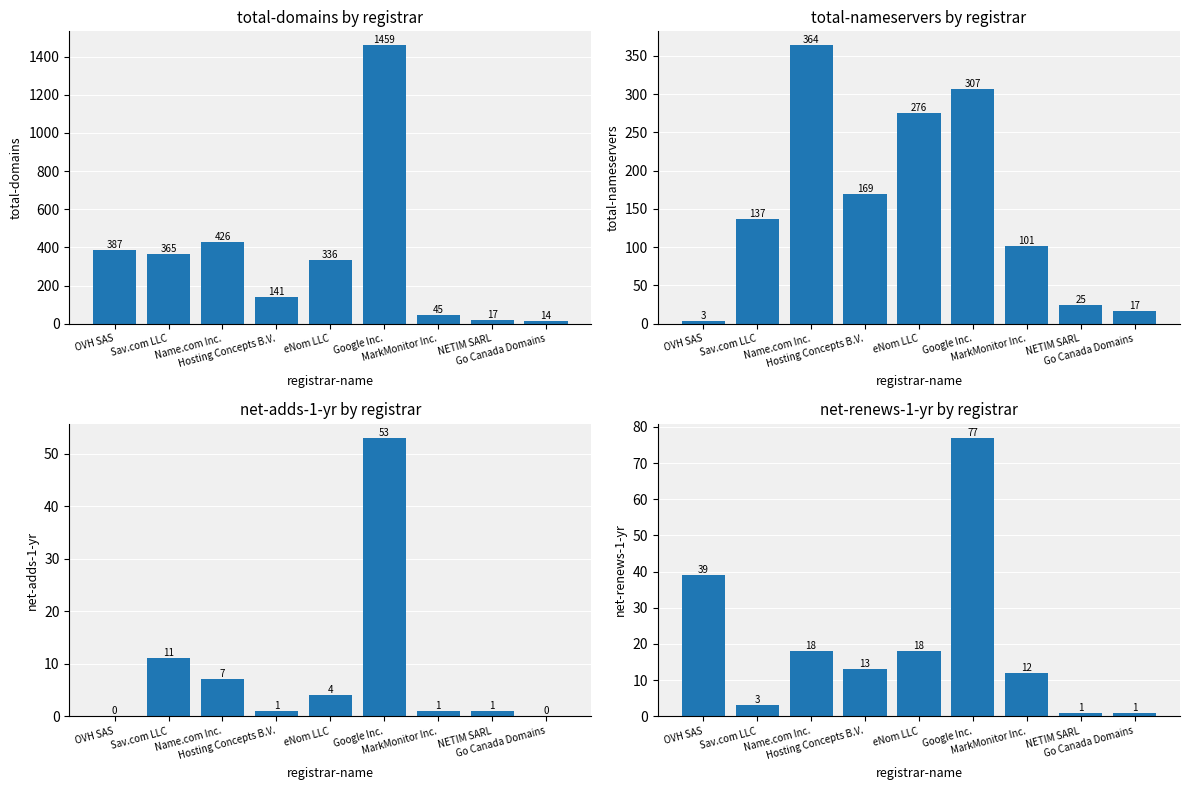

What is the value of the total-nameservers bar at the 9th from the left?

17